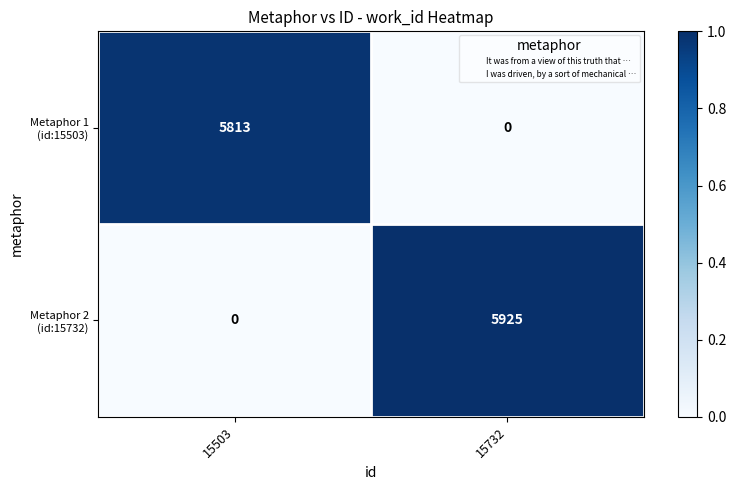

Which category has the highest value across all series?

15732